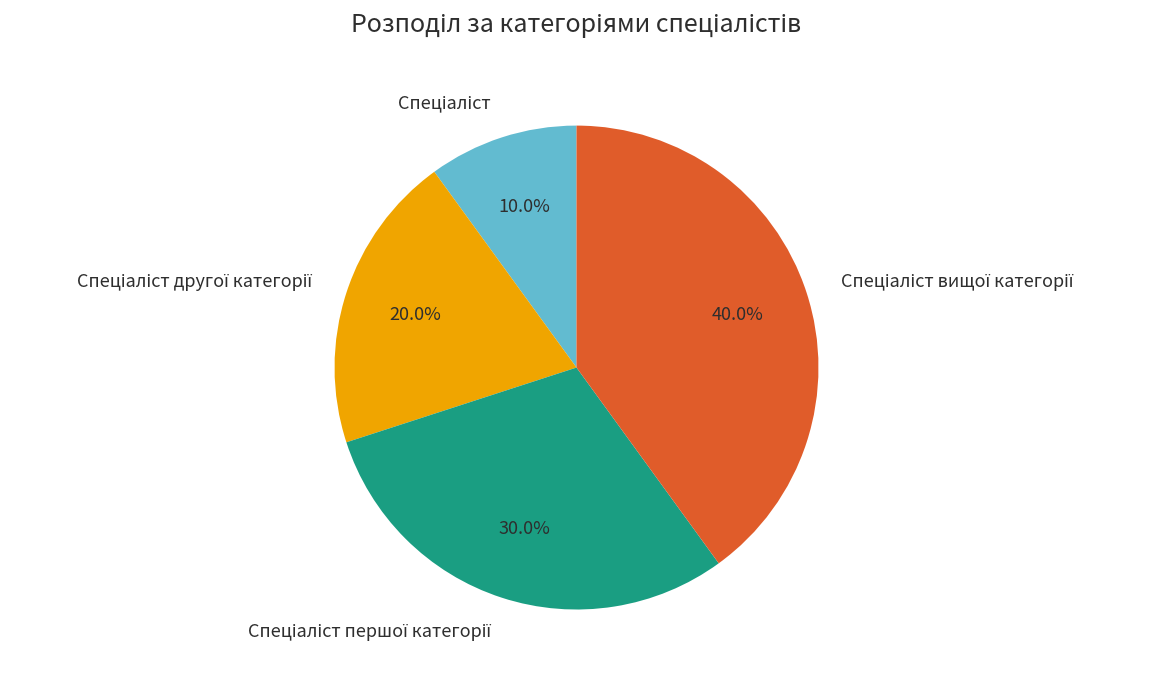

Is there a majority slice in this chart?

No